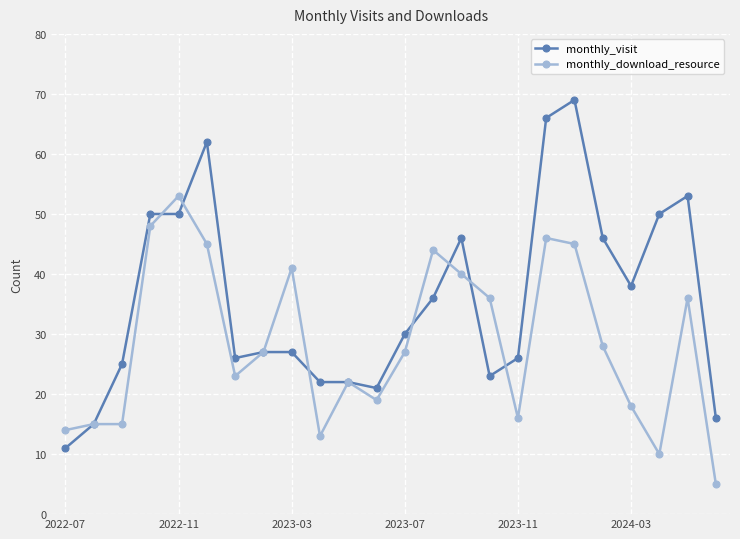

What is the greatest value displayed?

69